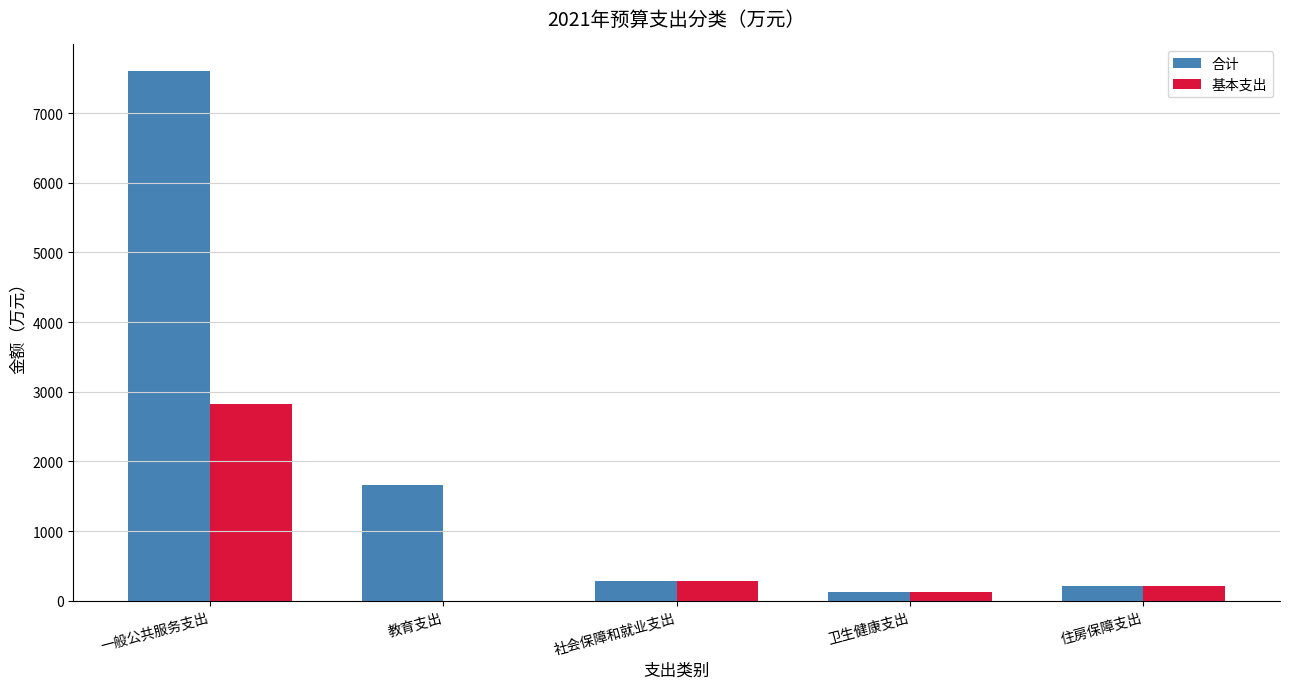

Reading left to right, list all the values displayed in this chart.

合计: 一般公共服务支出=7603.5	教育支出=1668.7	社会保障和就业支出=291.4	卫生健康支出=123.7	住房保障支出=207.3
基本支出: 一般公共服务支出=2825.4	教育支出=0.0	社会保障和就业支出=291.4	卫生健康支出=123.7	住房保障支出=207.3